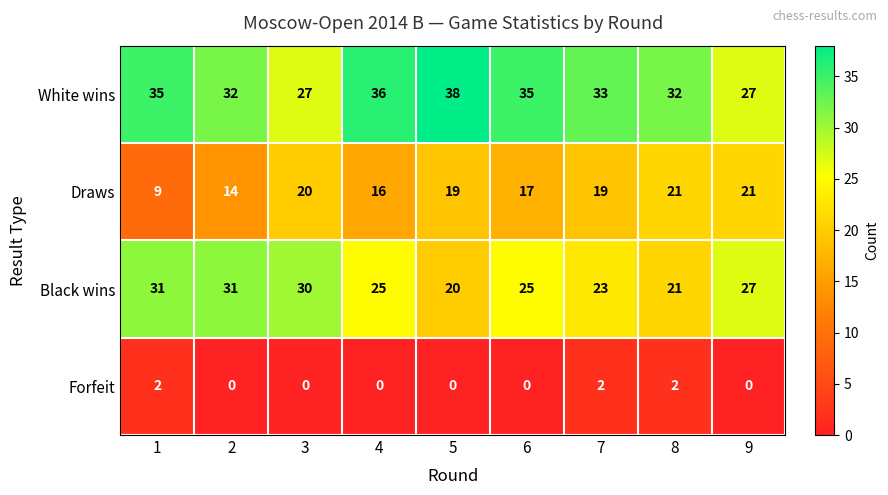

What is the difference between the highest and lowest values at 6?

35